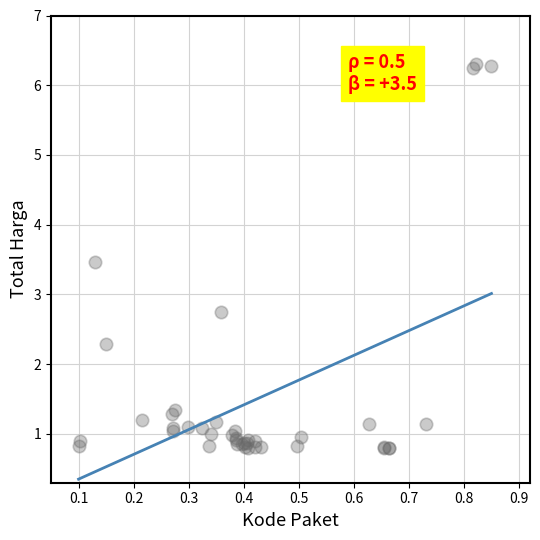

What Y value in the scatter plot is closest to 3?

2.7